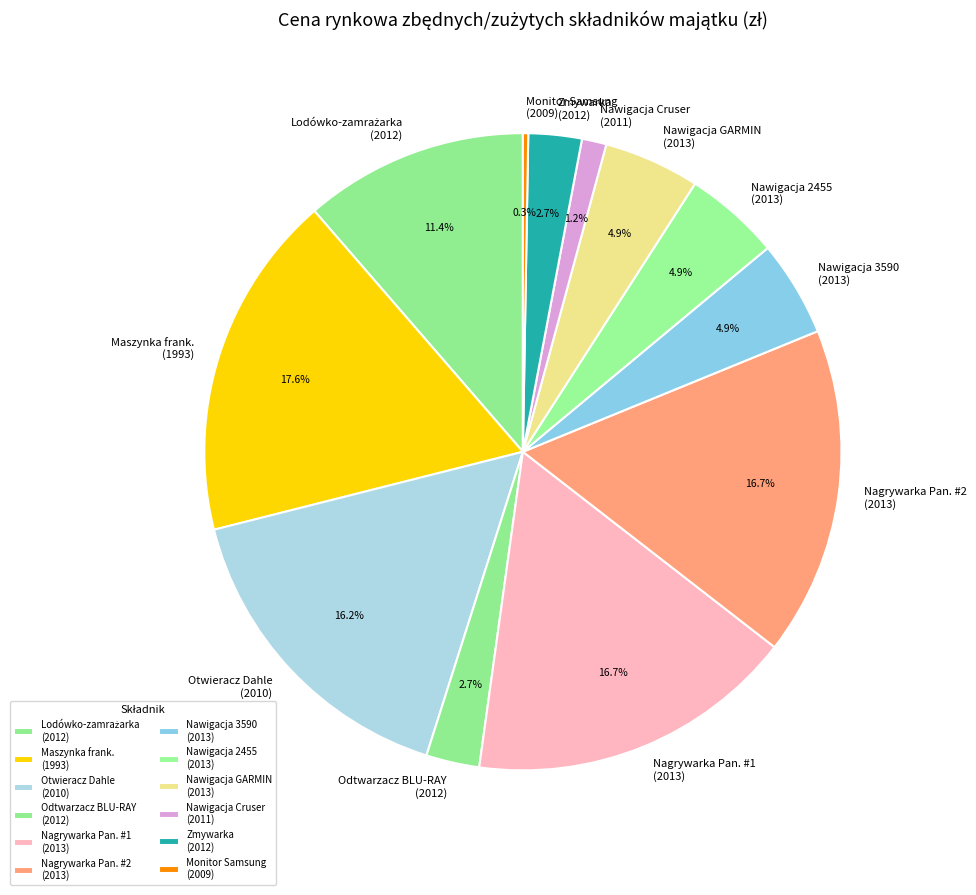

What percentage is NOT represented by Odtwarzacz BLU-RAY (2012)?

97.3%